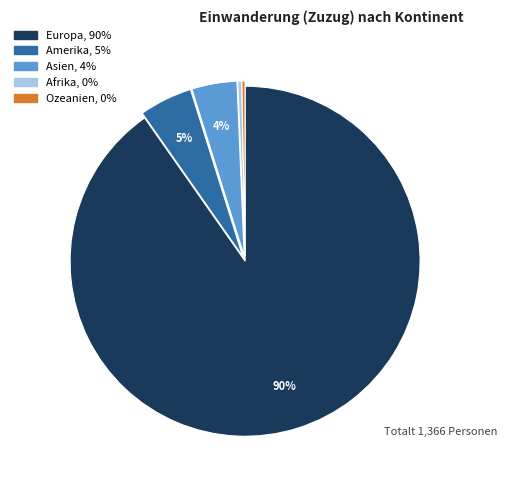

Is there any slice that represents more than half of the pie?

Yes